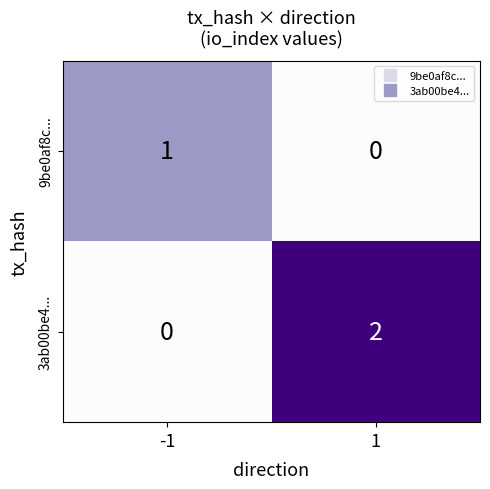

The value of 9be0af8c... at 1 is 1. True or false?

False